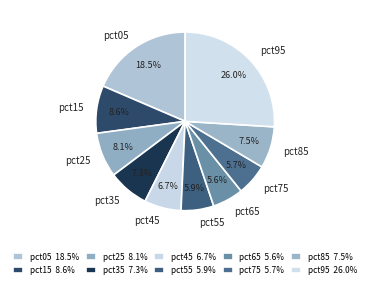

What percentage do pct85 and pct65 together represent?

13.1%